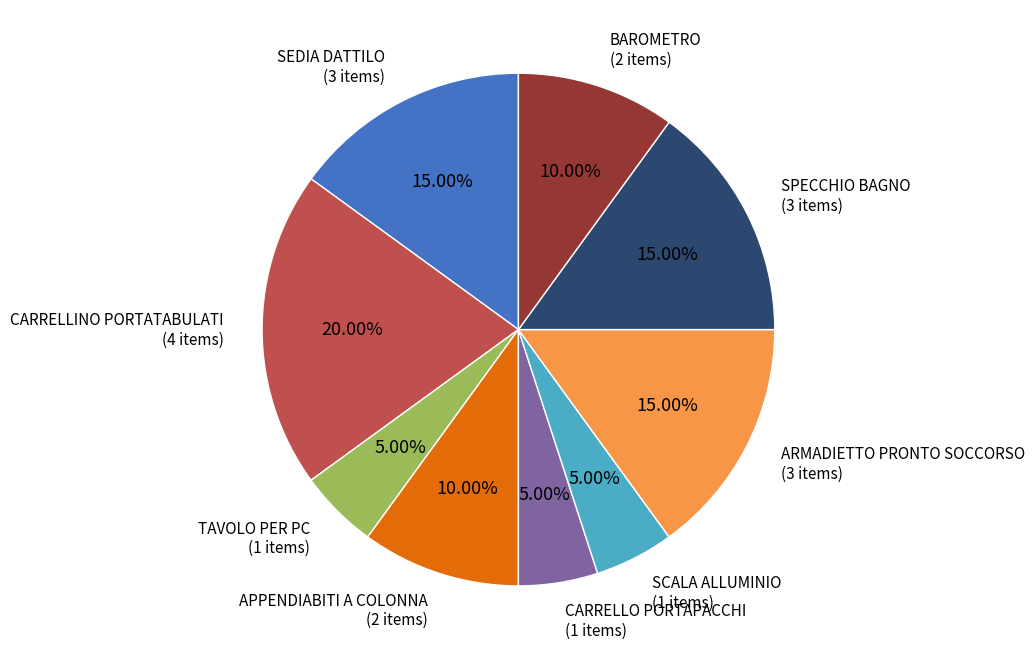

Does SPECCHIO BAGNO represent more than half of the total?

No